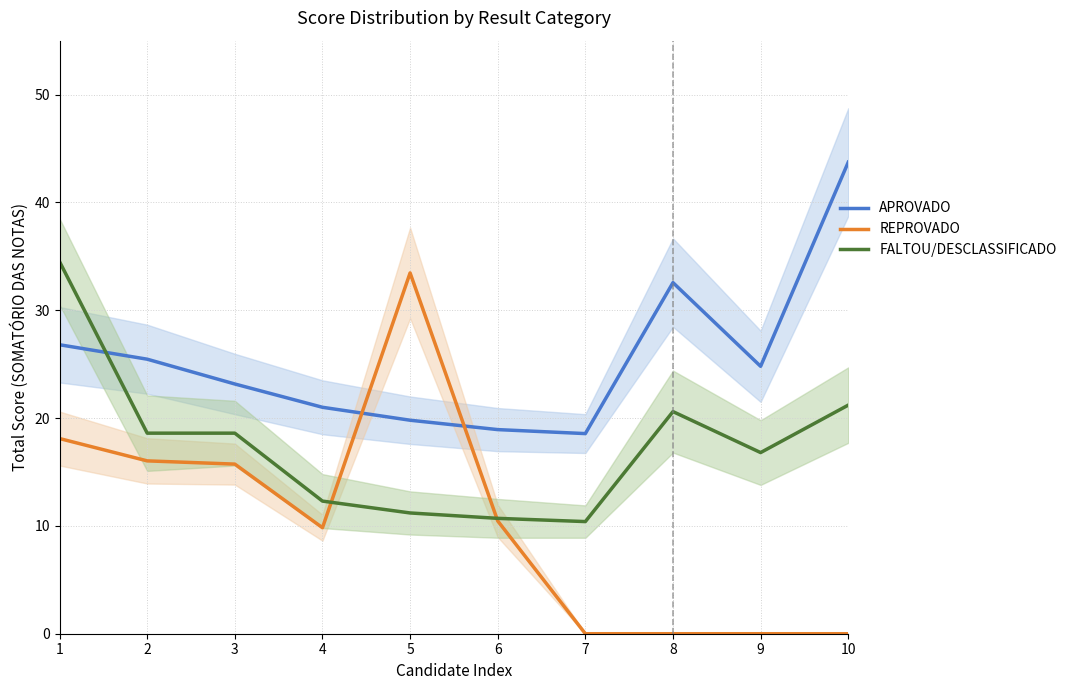

Reading right to left, list all the values displayed in this chart.

APROVADO: 10=43.7	9=24.8	8=32.6	7=18.6	6=18.9	5=19.8	4=21.0	3=23.2	2=25.5	1=26.8
REPROVADO: 10=0.0	9=0.0	8=0.0	7=0.0	6=10.5	5=33.5	4=9.8	3=15.7	2=16.0	1=18.1
FALTOU/DESCLASSIFICADO: 10=21.2	9=16.8	8=20.6	7=10.4	6=10.7	5=11.2	4=12.3	3=18.6	2=18.6	1=34.5